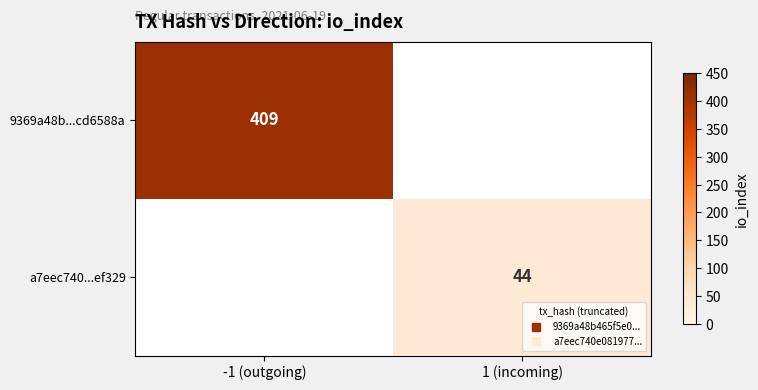

Where is 9369a48b...cd6588a nearest to the value 409?

-1 (outgoing)